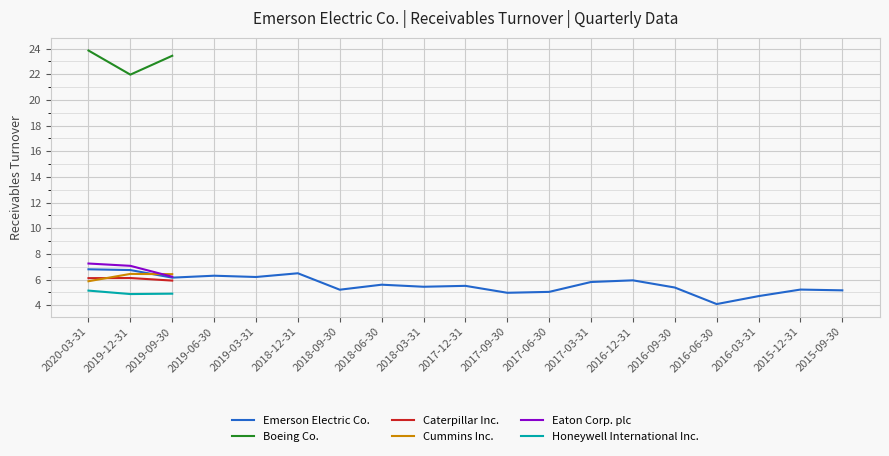

True or false: Emerson Electric Co. has a value of 5.5 at 2017-12-31.

True